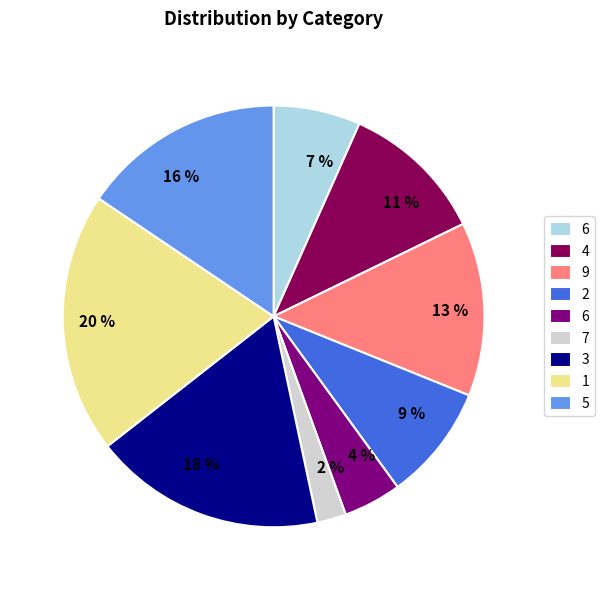

To the nearest percent, what is the difference between the largest and smallest slice percentages?

18%